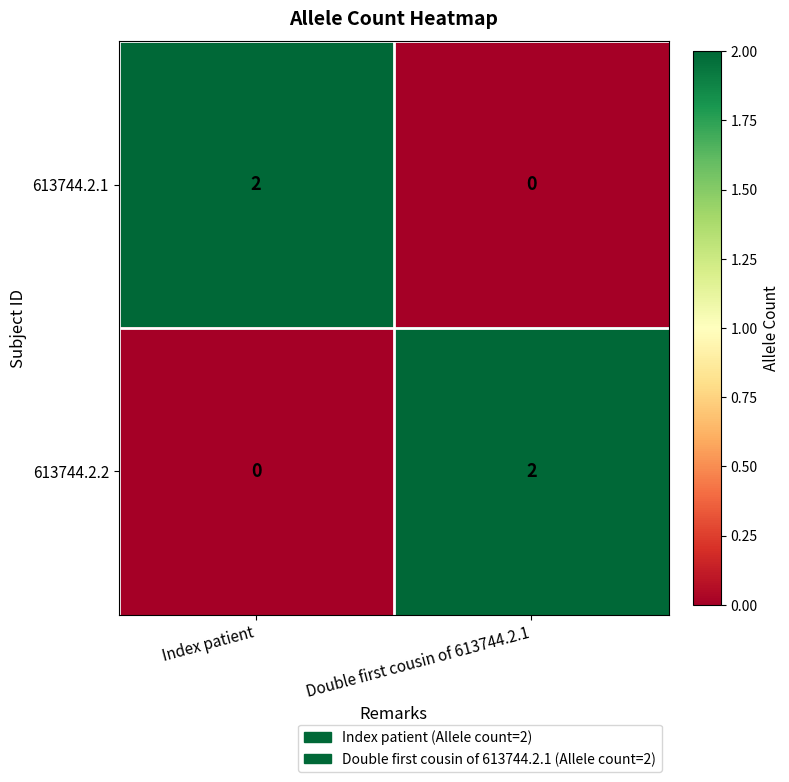

Which category has the lowest value in the 613744.2.1 series?

Double first cousin of 613744.2.1